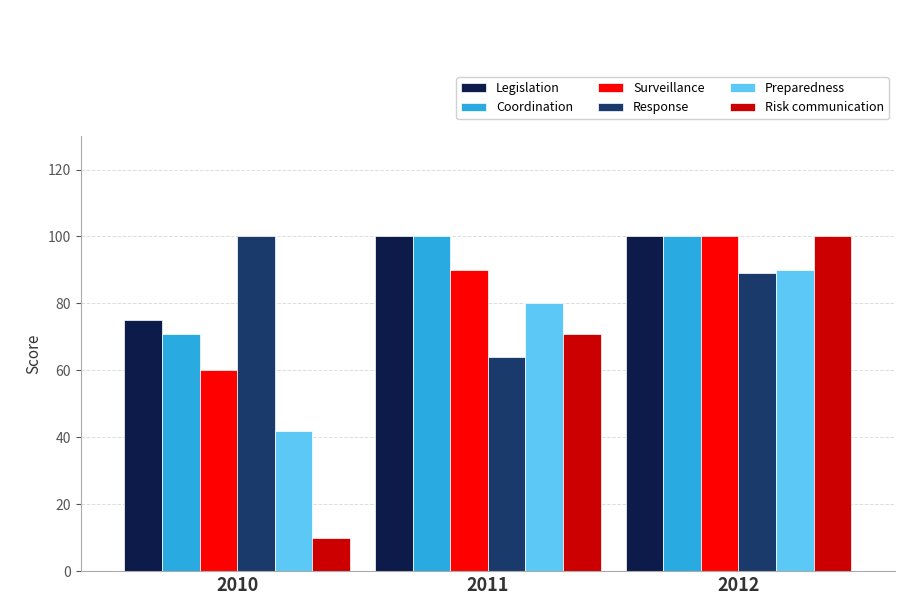

True or false: Preparedness has a value of 137 at 2011.

False